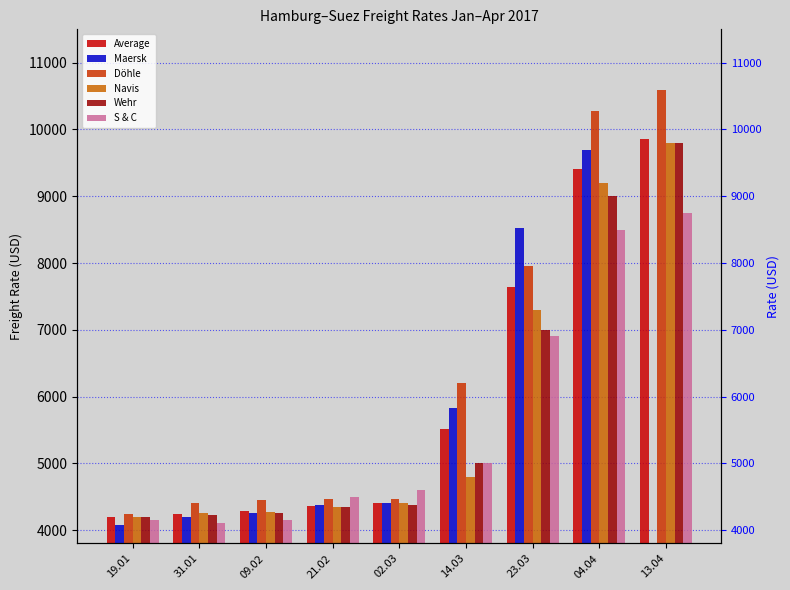

Which label corresponds to the largest value in the chart?

13.04